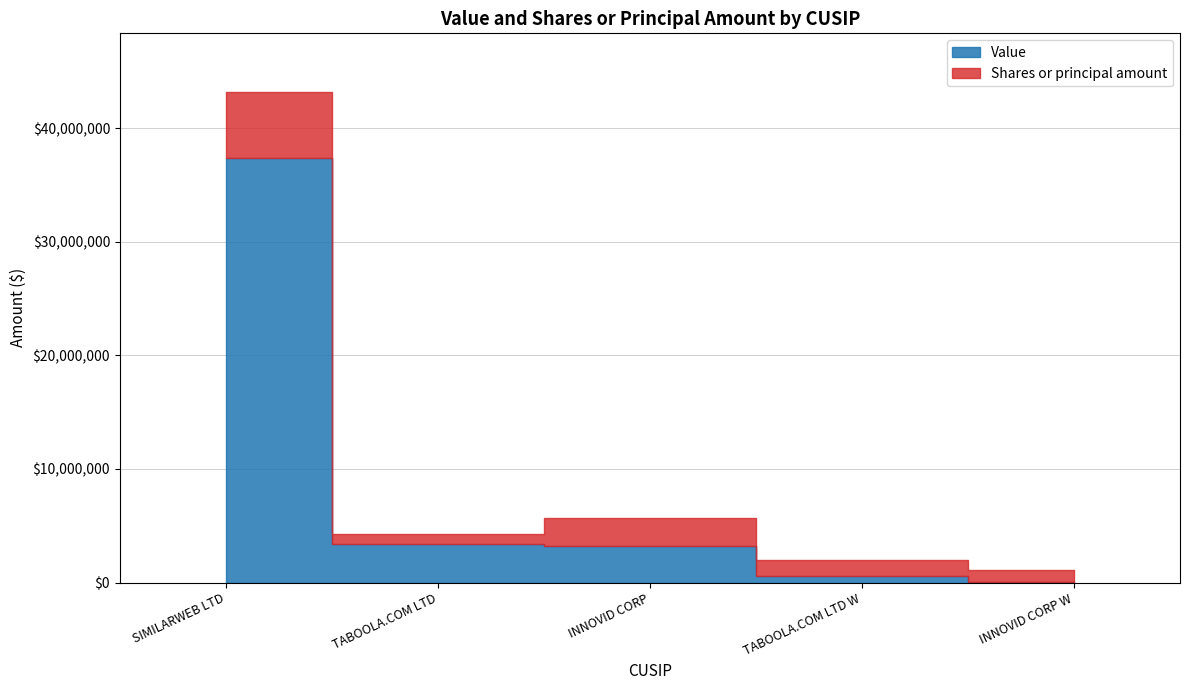

Reading left to right, what are all the values shown in this chart?

37403746	3411000	3175848	601860	69673